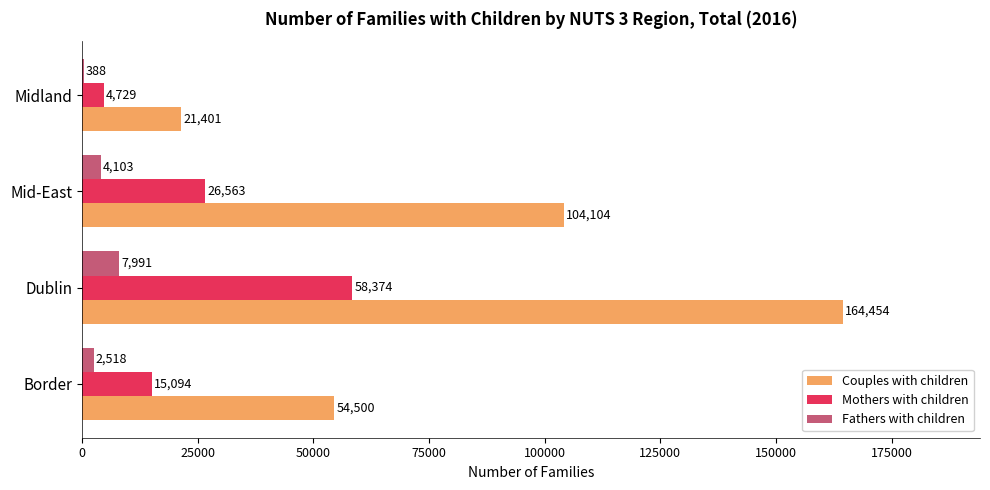

Which label corresponds to the largest value in the chart?

Dublin